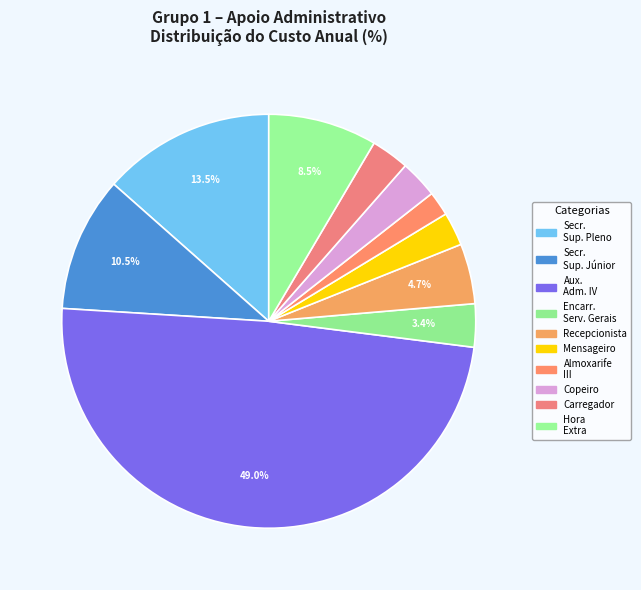

What is the largest slice in the pie chart?

Auxiliar Administrativo Nível IV